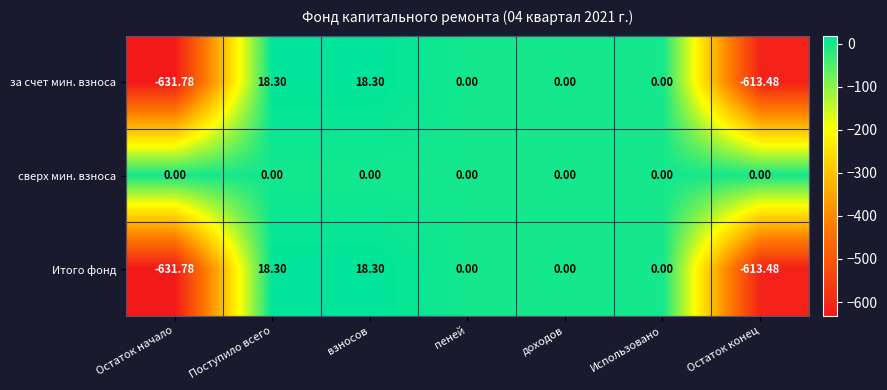

Count the number of categories in the chart.

7